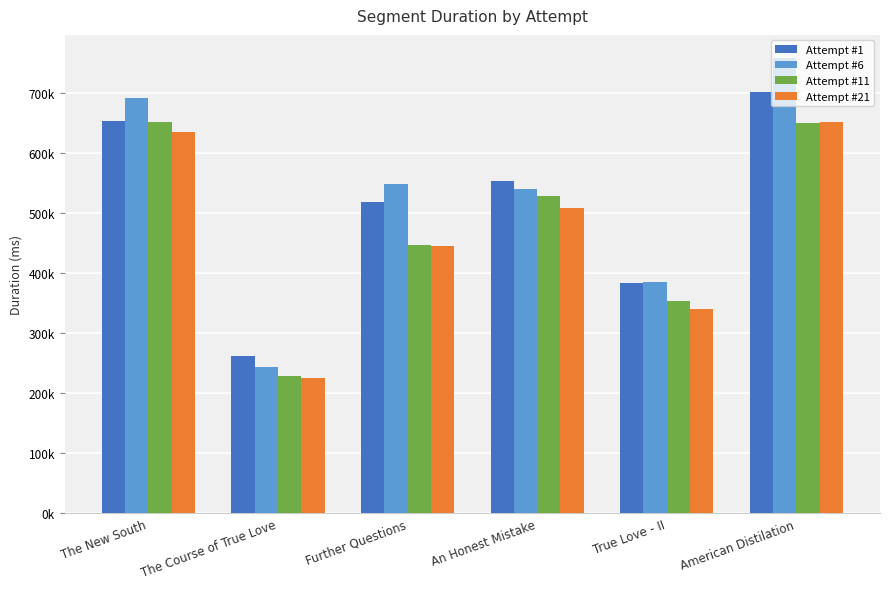

What is the difference between the maximum and minimum values in the Attempt #11 series?

422424